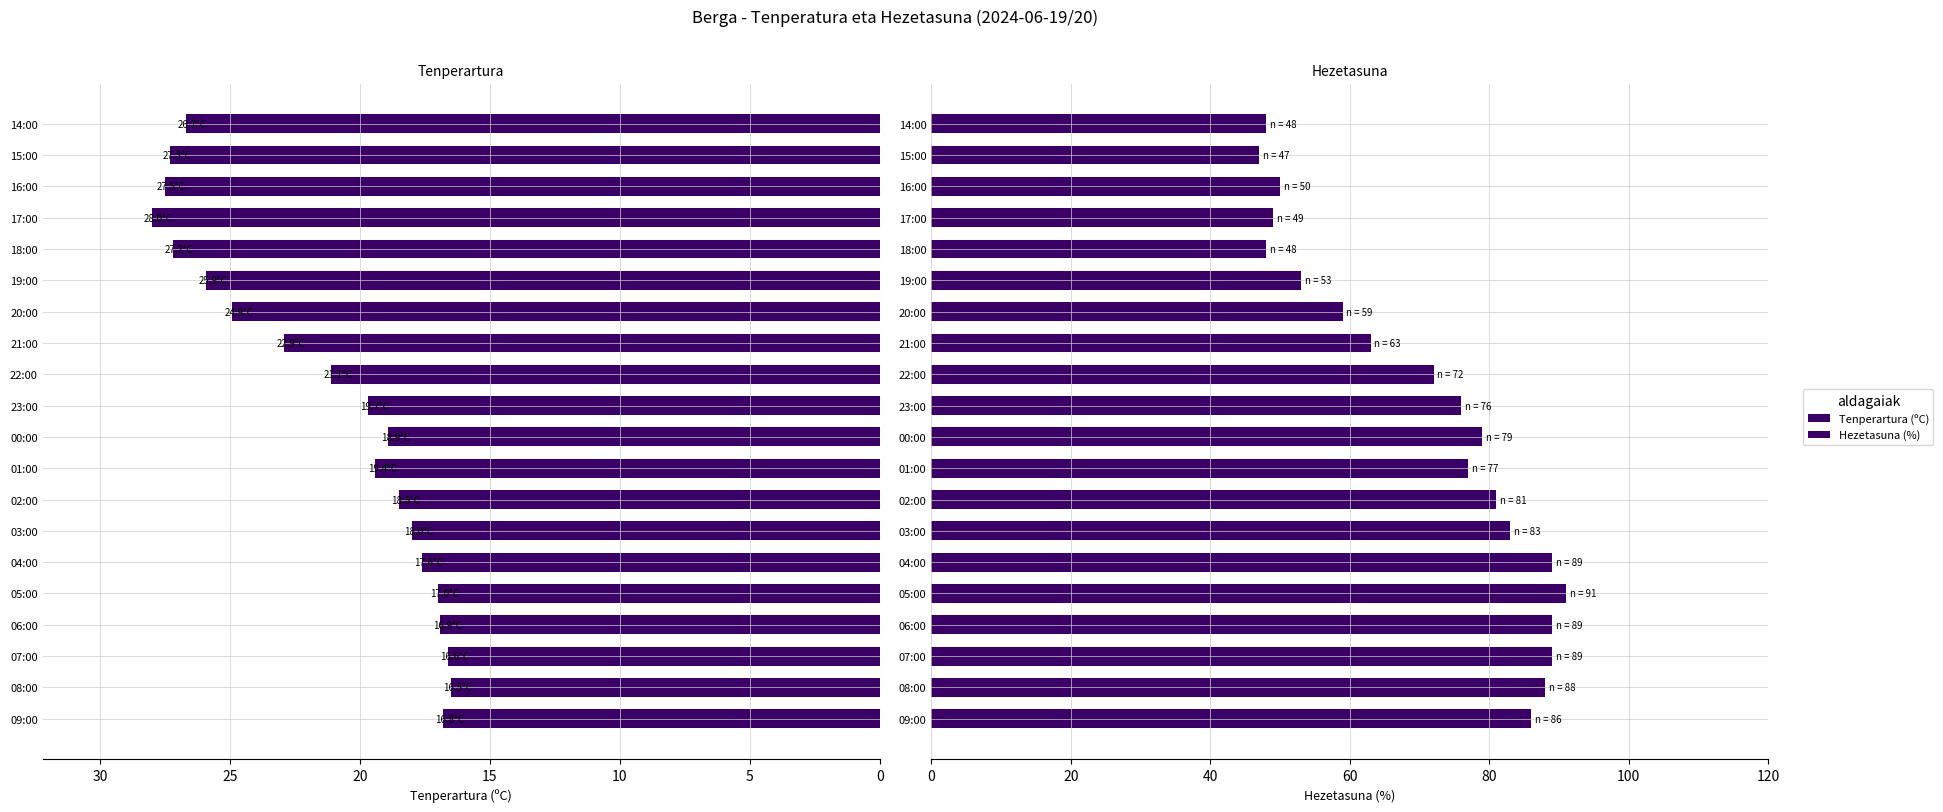

The value of Tenperartura (ºC) at 21:00 is 10.2. True or false?

False